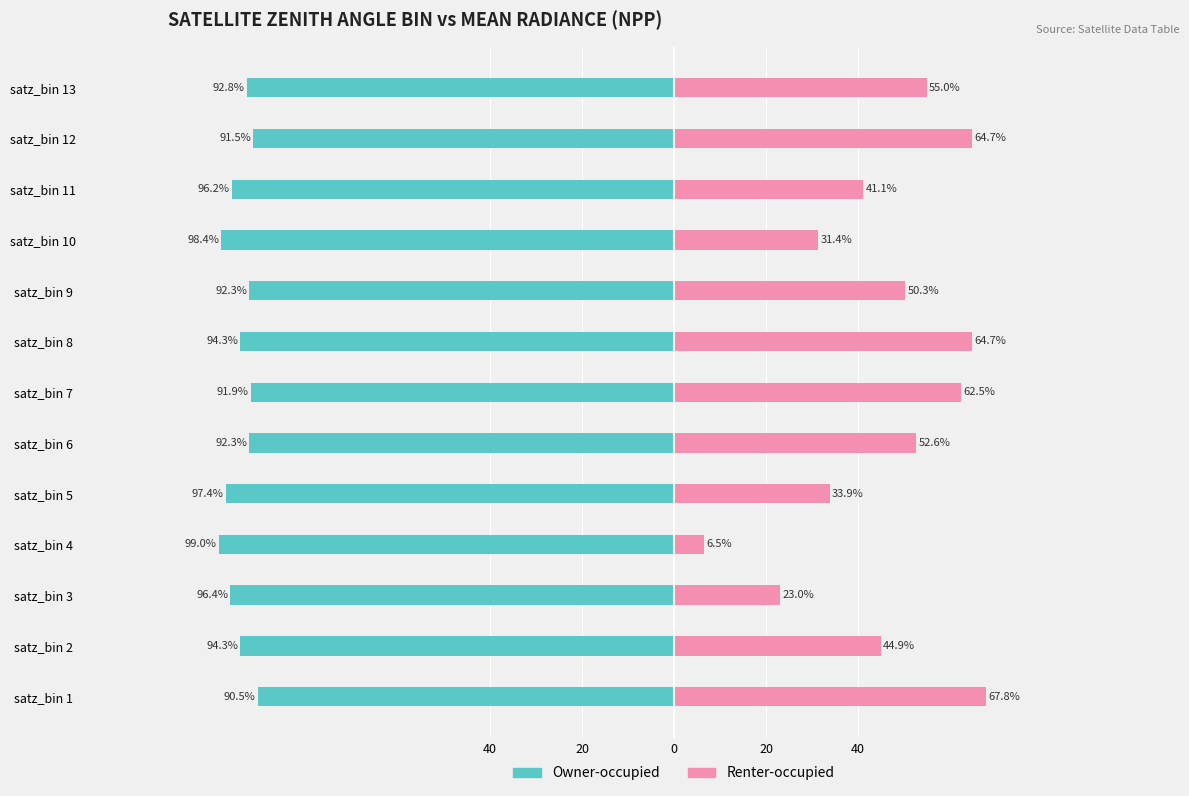

Which has a higher value, satz_bin 9 or satz_bin 2?

satz_bin 9